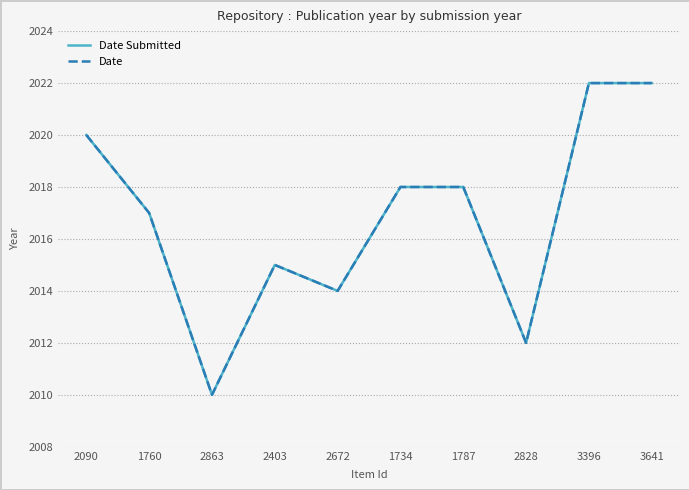

Is this an area chart (filled region under the line)?

No